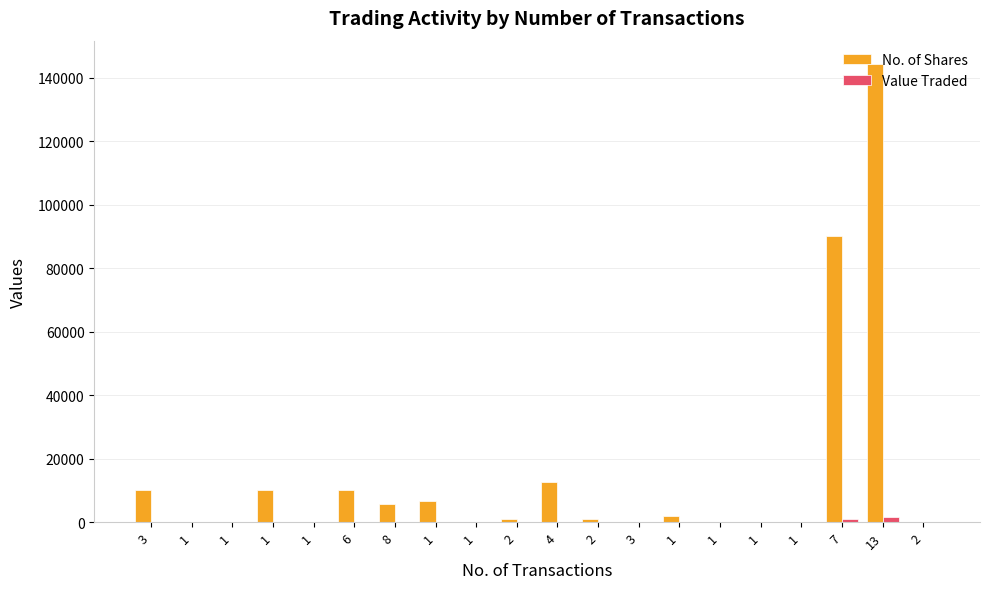

How many categories are shown in the chart?

20